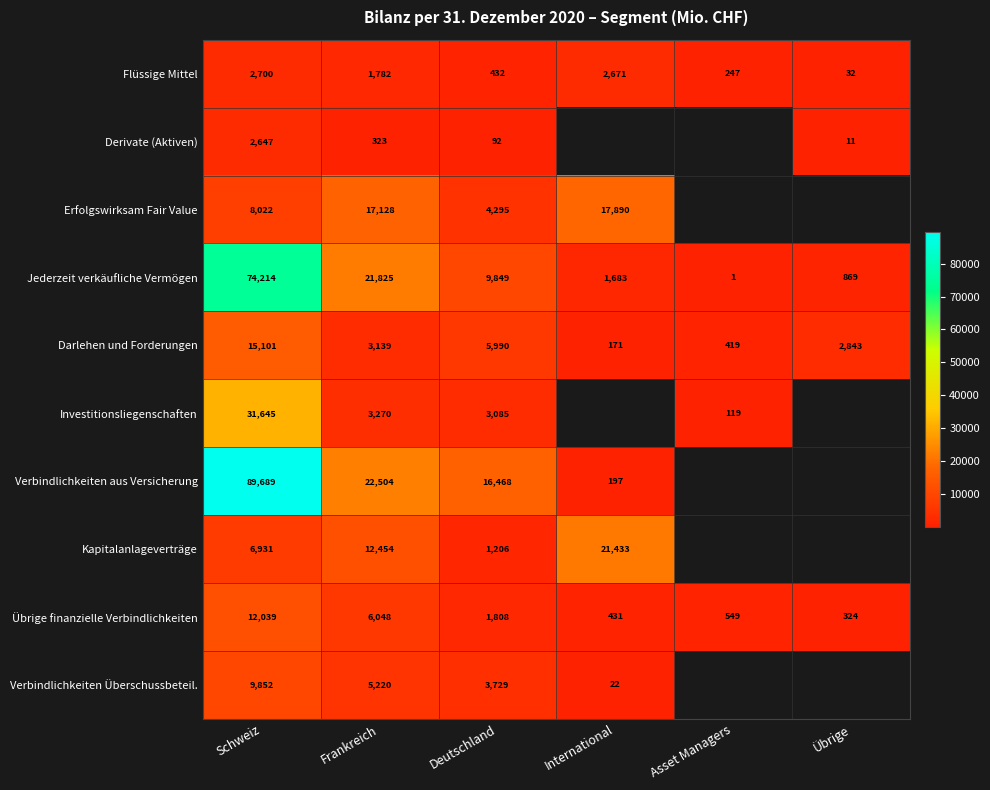

How many data points does each series have?

6